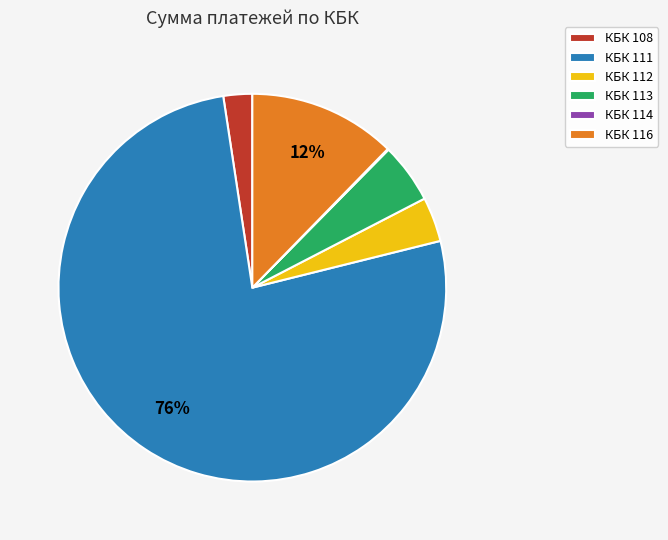

To the nearest percent, what portion does КБК 108 represent?

2%